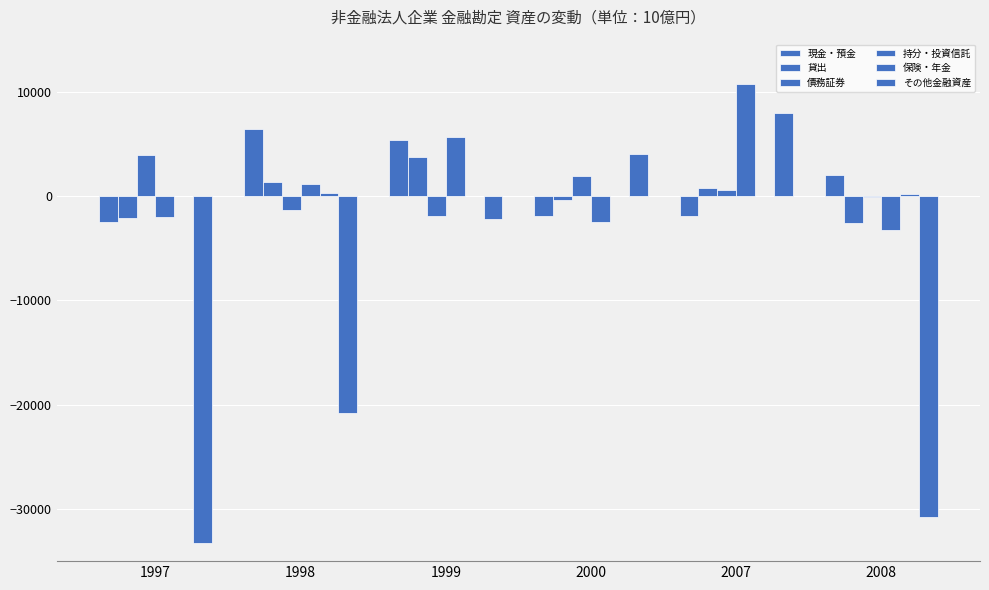

What is the sum of all 貸出 values?

933.2